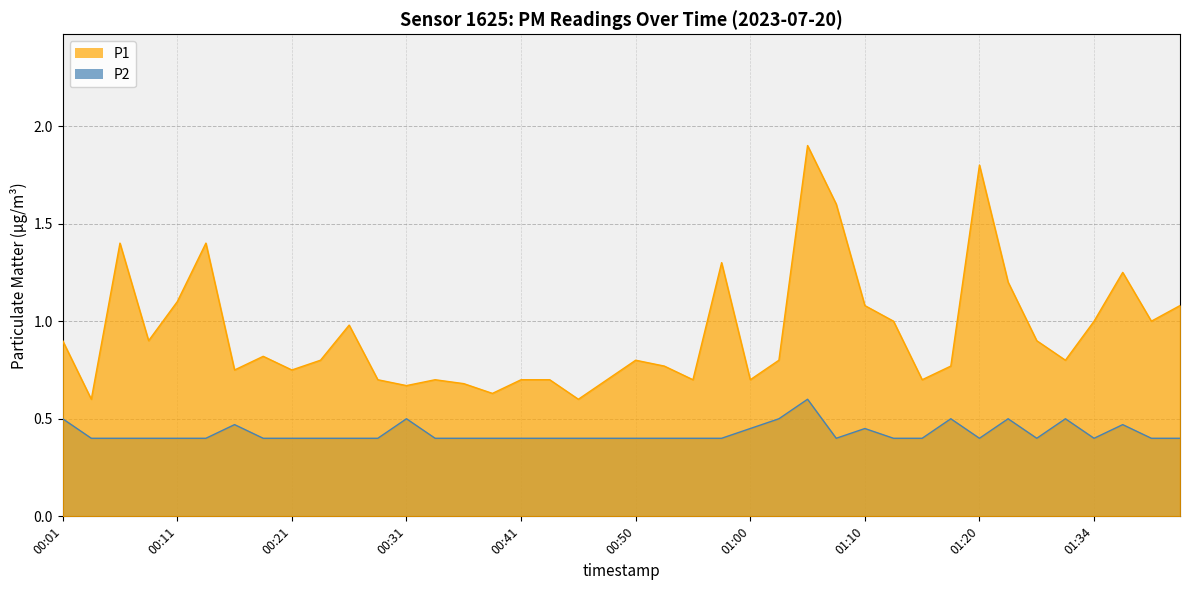

What is the minimum value shown in the chart?

0.4